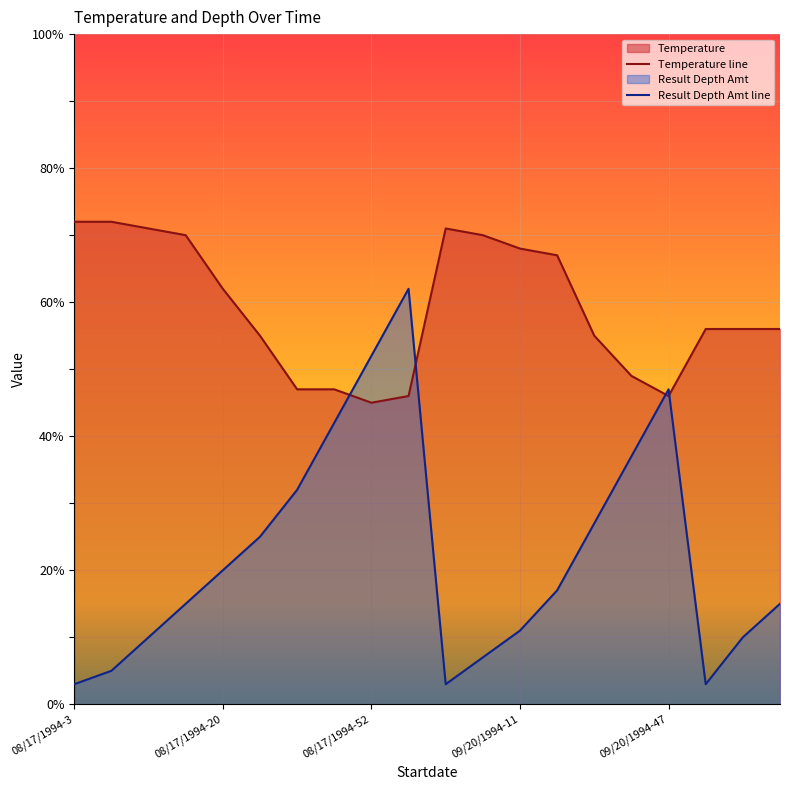

How many lines are shown in the chart?

2